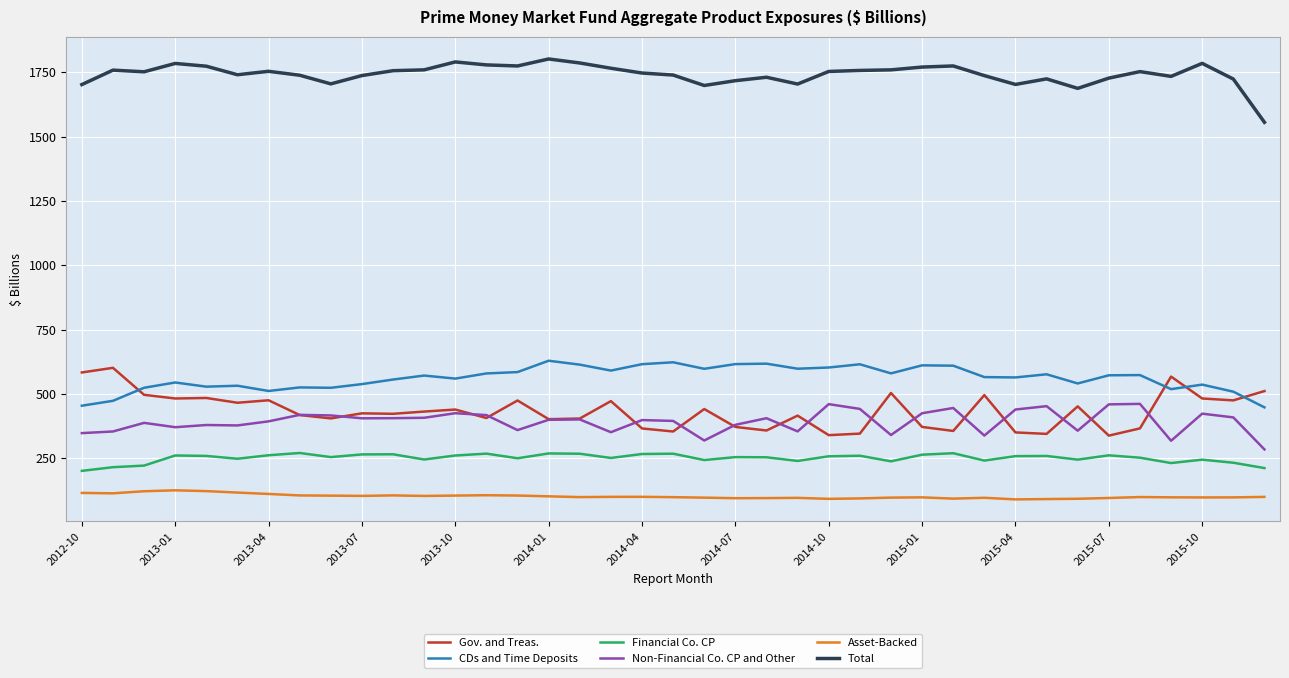

Which series has the largest total across all categories?

Total